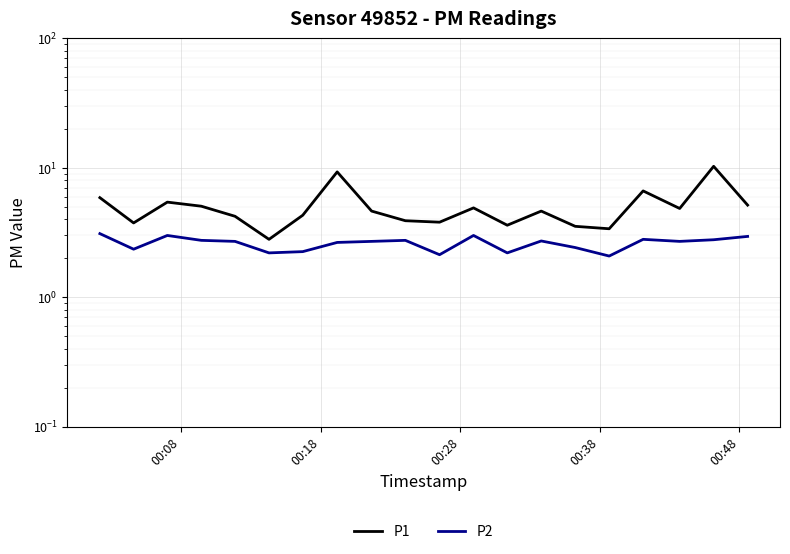

In P1, how many points are higher than both neighbors (excluding endpoints)?

6